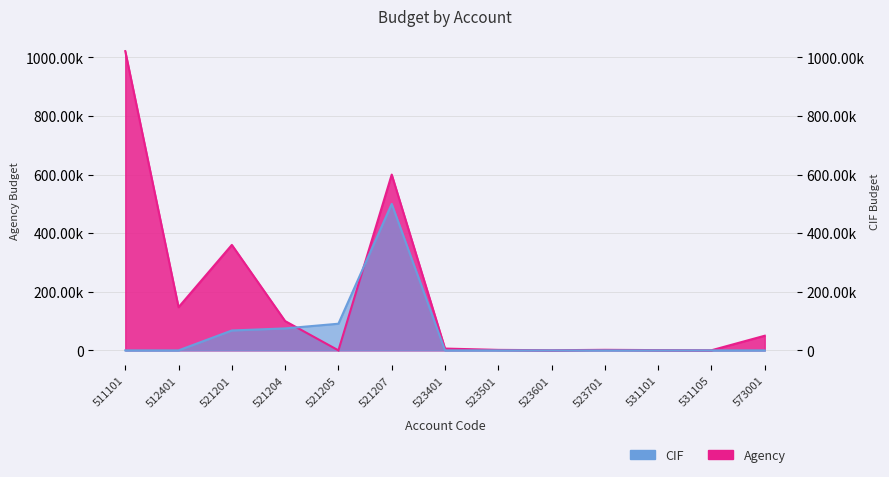

Which category has the lowest value in the Agency series?

521205